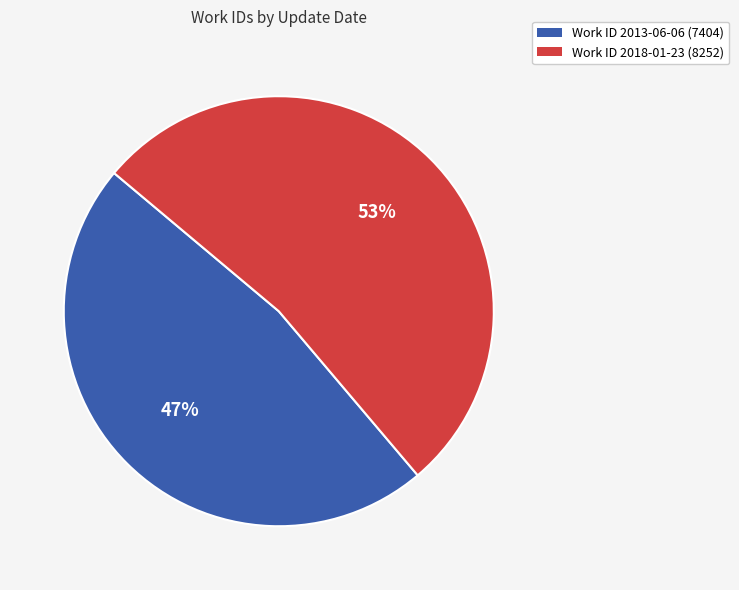

To the nearest percent, what is the average slice percentage?

50%